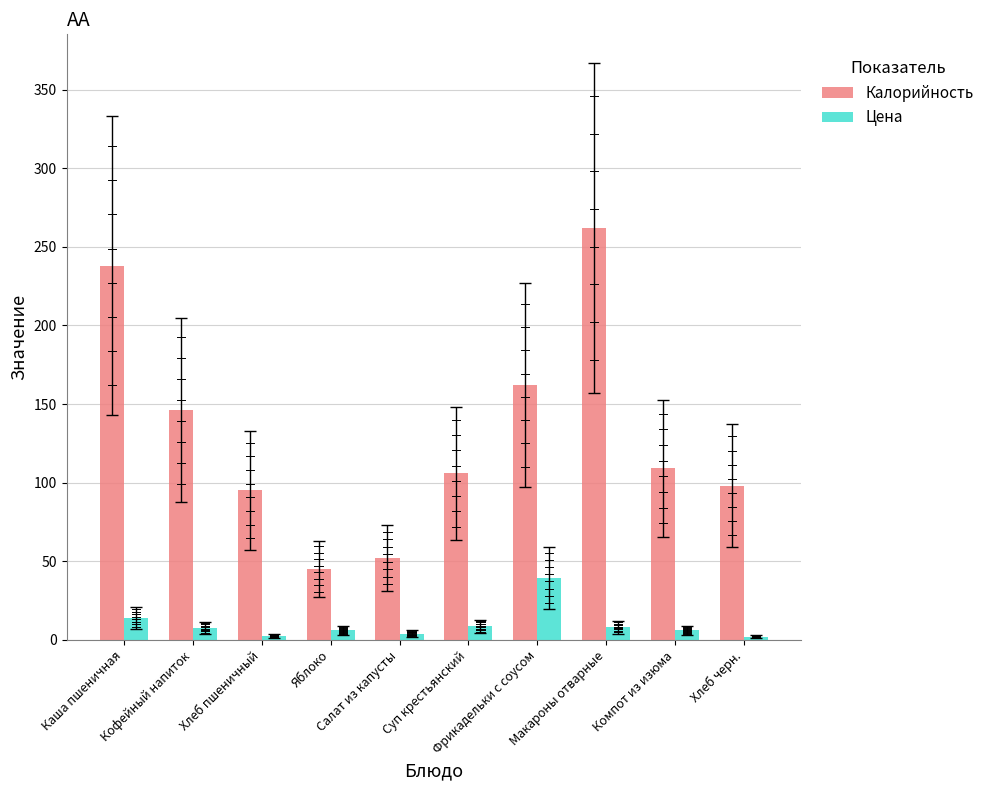

Which series has the largest total across all categories?

Калорийность